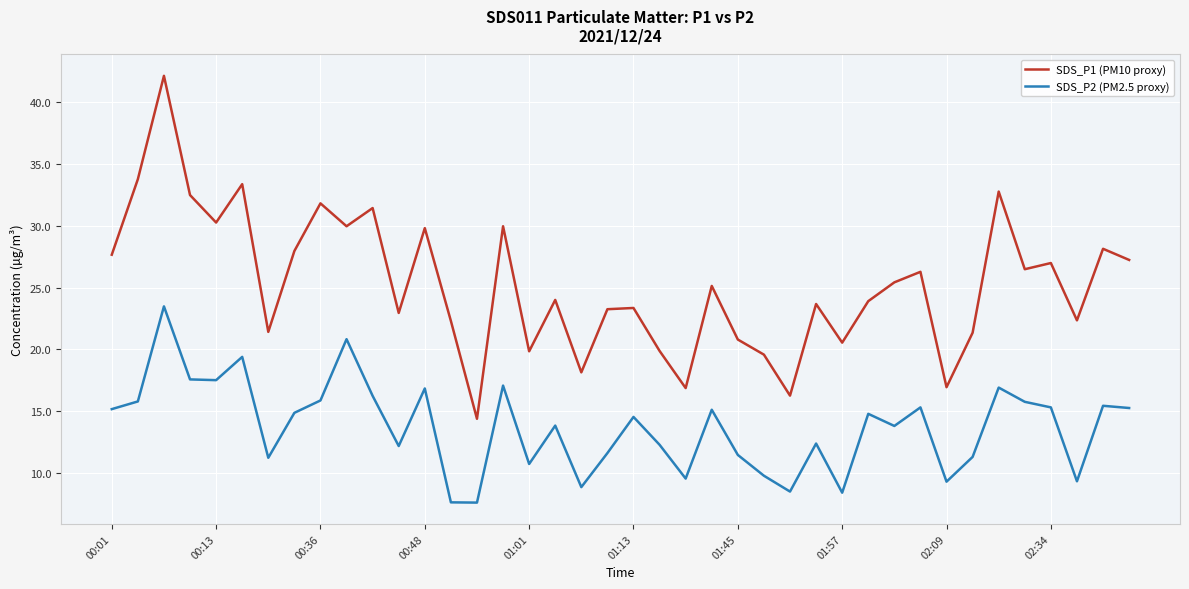

Rank the series by their maximum value, from lowest to highest.

SDS_P2 (PM2.5 proxy), SDS_P1 (PM10 proxy)